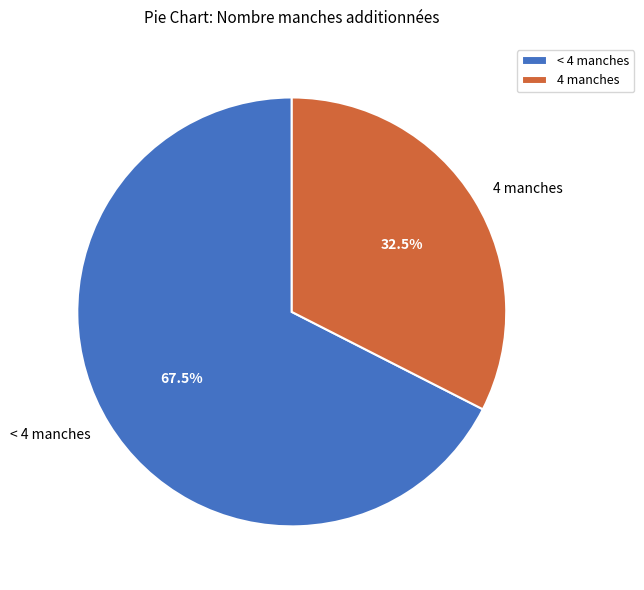

Which has a higher value, < 4 manches or 4 manches?

< 4 manches